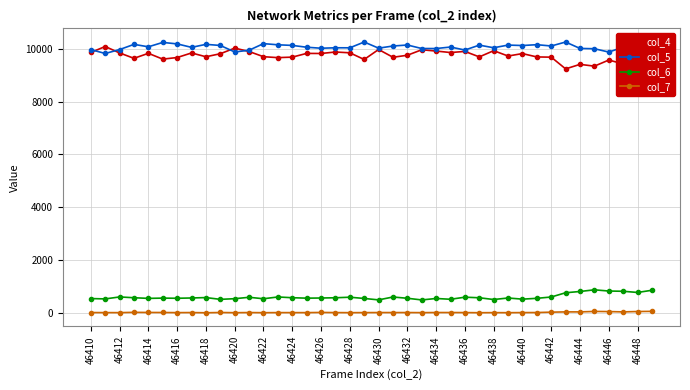

What is the highest value of the col_7 series?

55